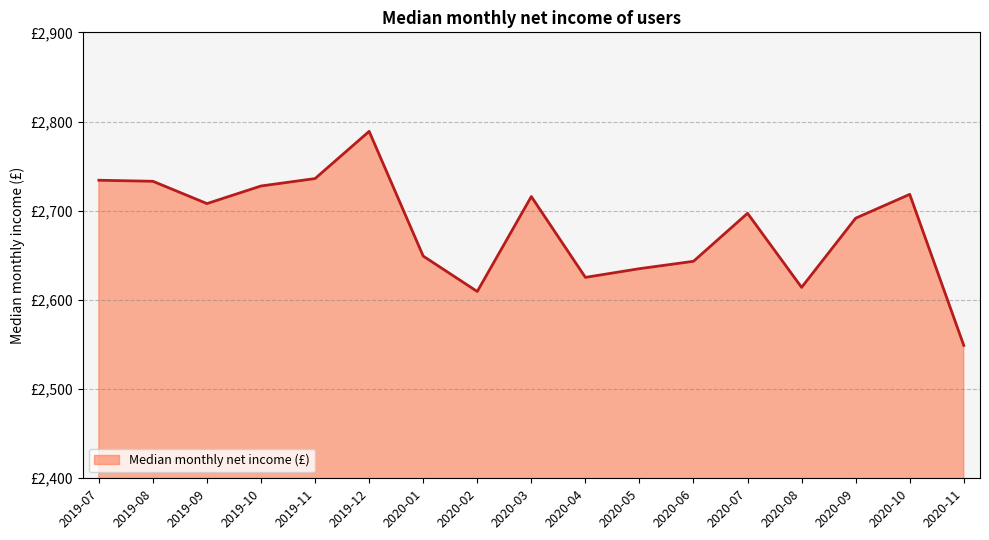

List the labels in order of value, largest first.

2019-12, 2019-11, 2019-07, 2019-08, 2019-10, 2020-10, 2020-03, 2019-09, 2020-07, 2020-09, 2020-01, 2020-06, 2020-05, 2020-04, 2020-08, 2020-02, 2020-11